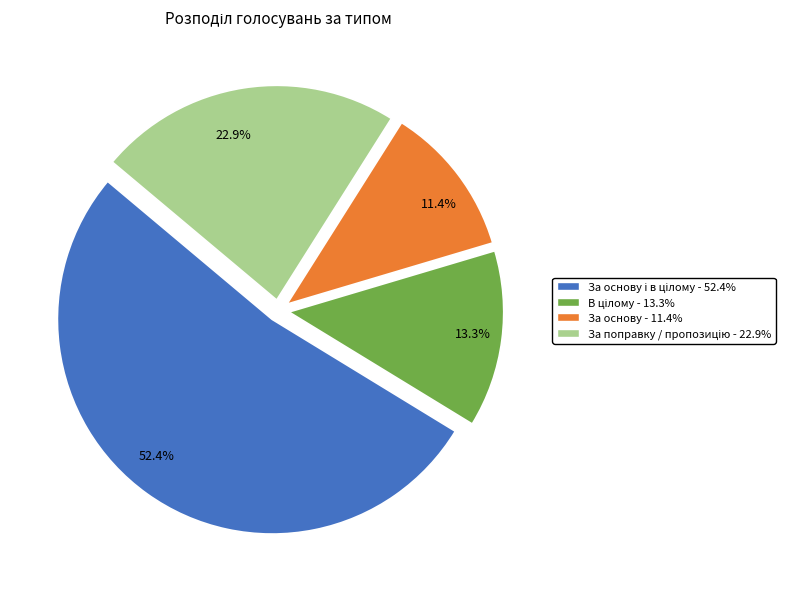

To the nearest percent, what is the difference between the largest and smallest slice percentages?

41%